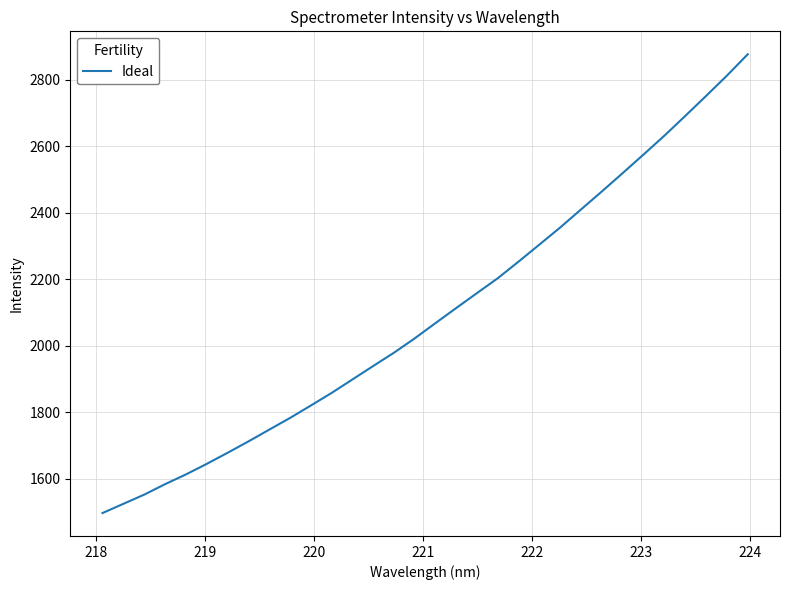

What is the difference between the maximum and minimum values?

1380.2